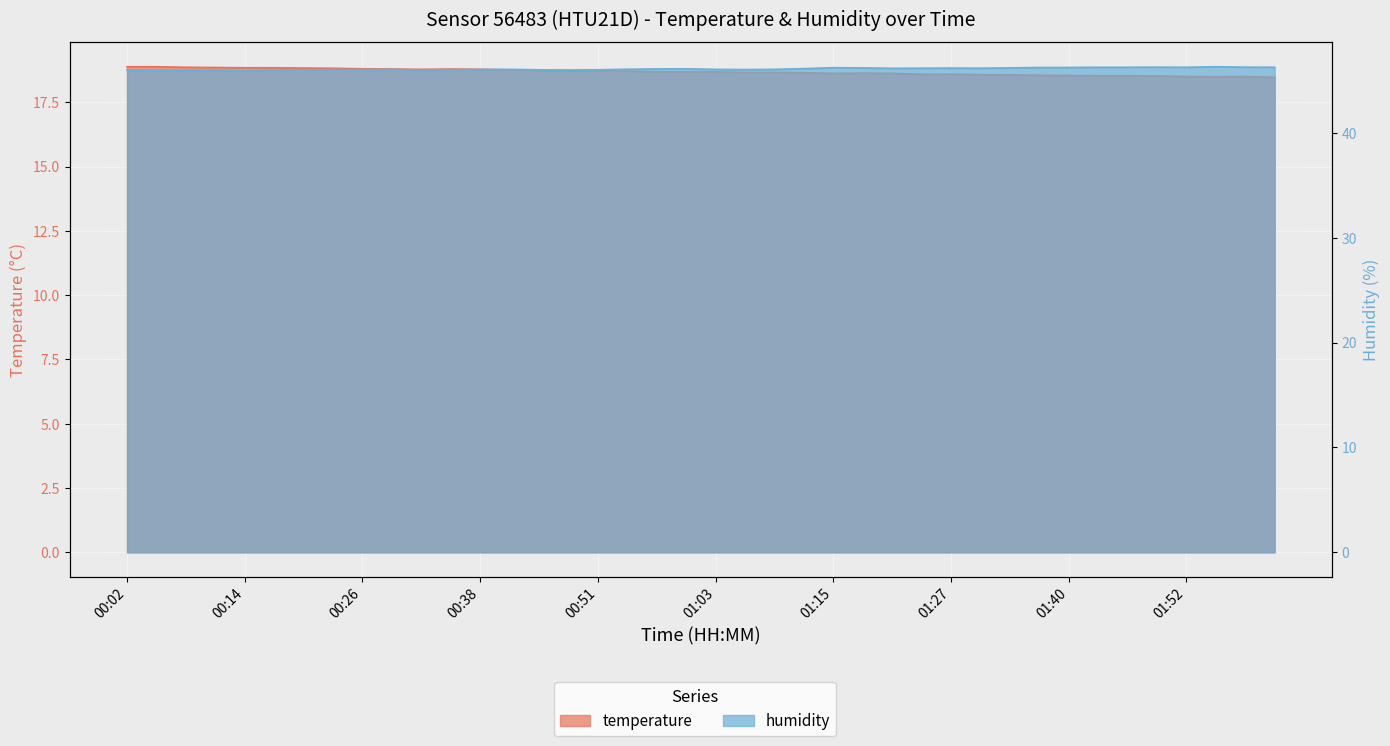

In humidity, how many points are lower than both neighbors (excluding endpoints)?

7